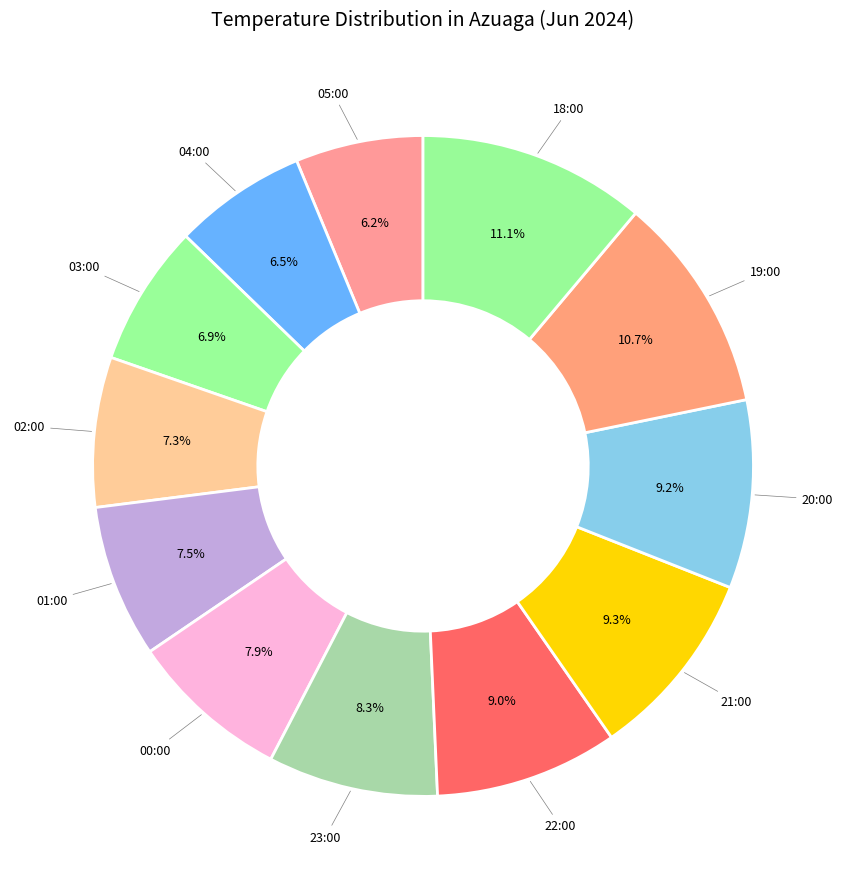

How many slices are in this pie chart?

12